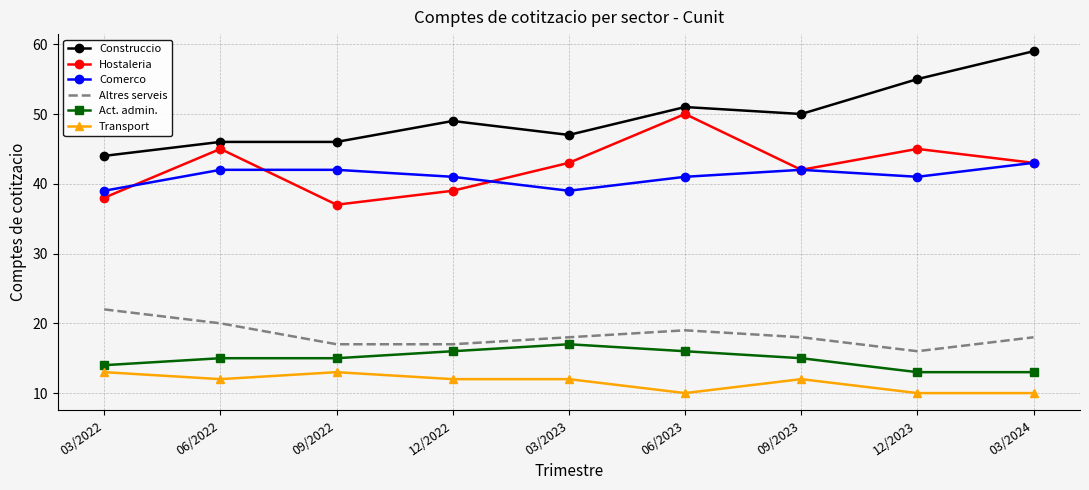

How many series are shown in this chart?

6